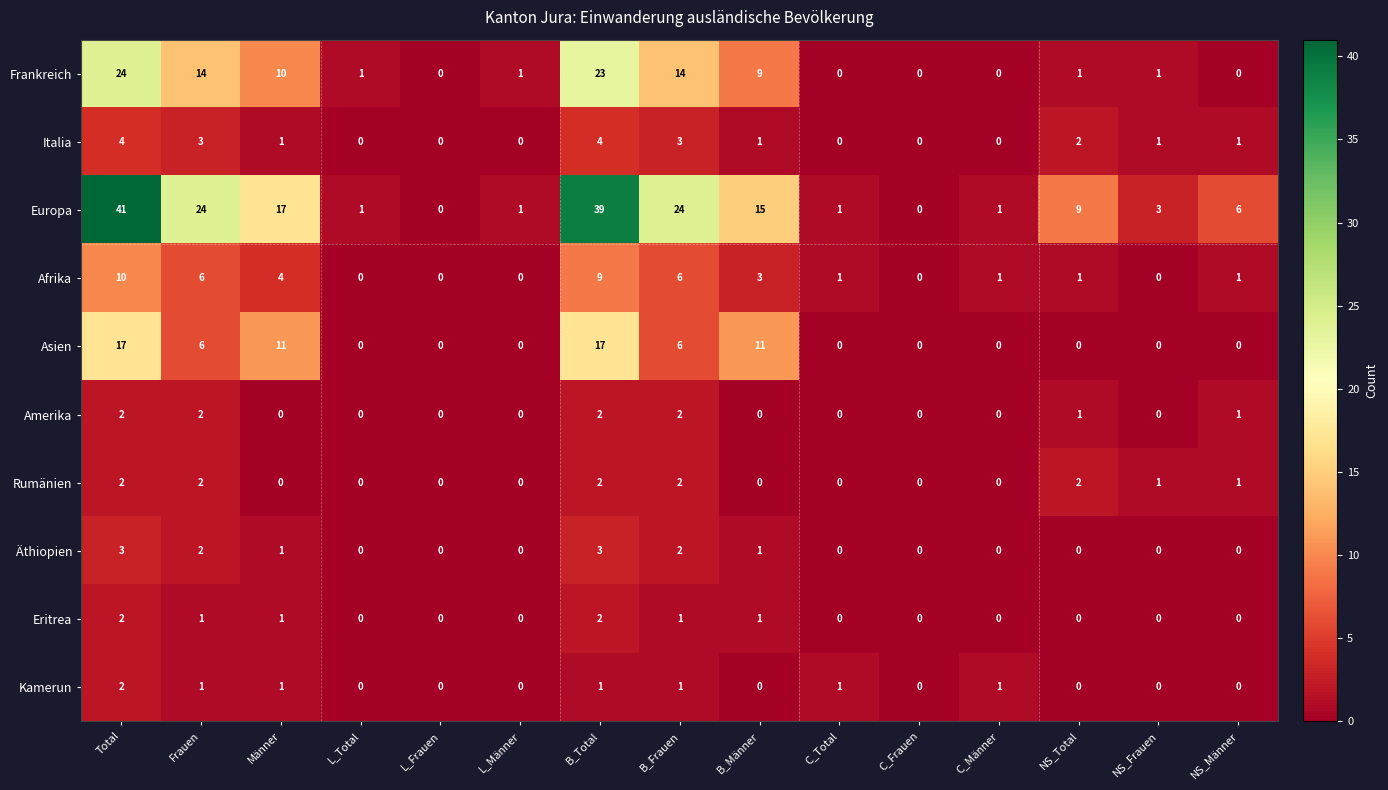

At which label does Europa reach its peak?

Total